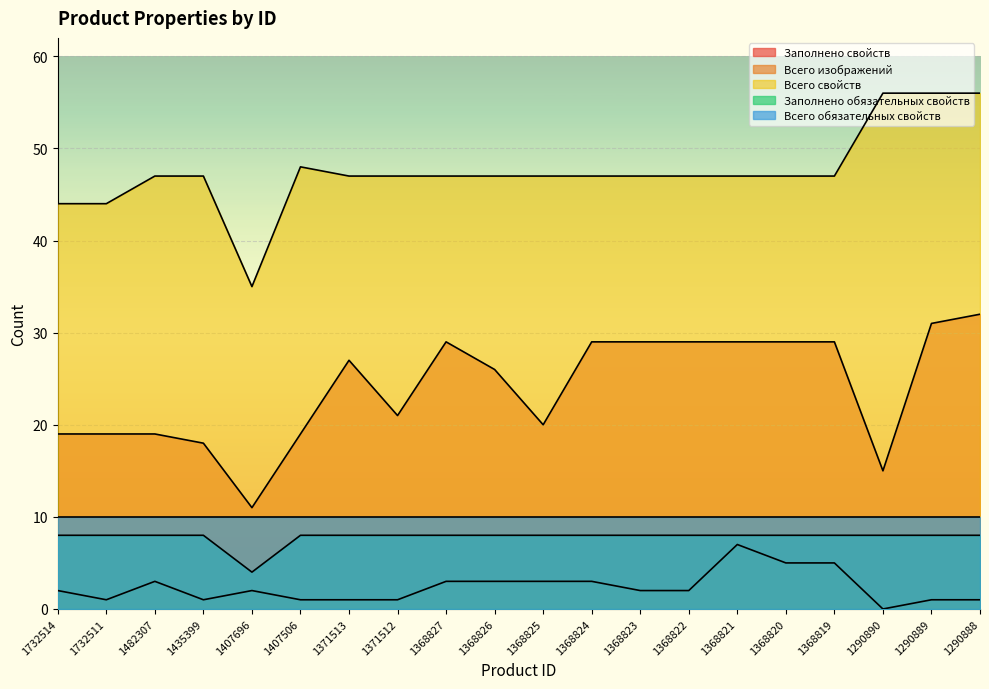

How many categories are shown in the chart?

20